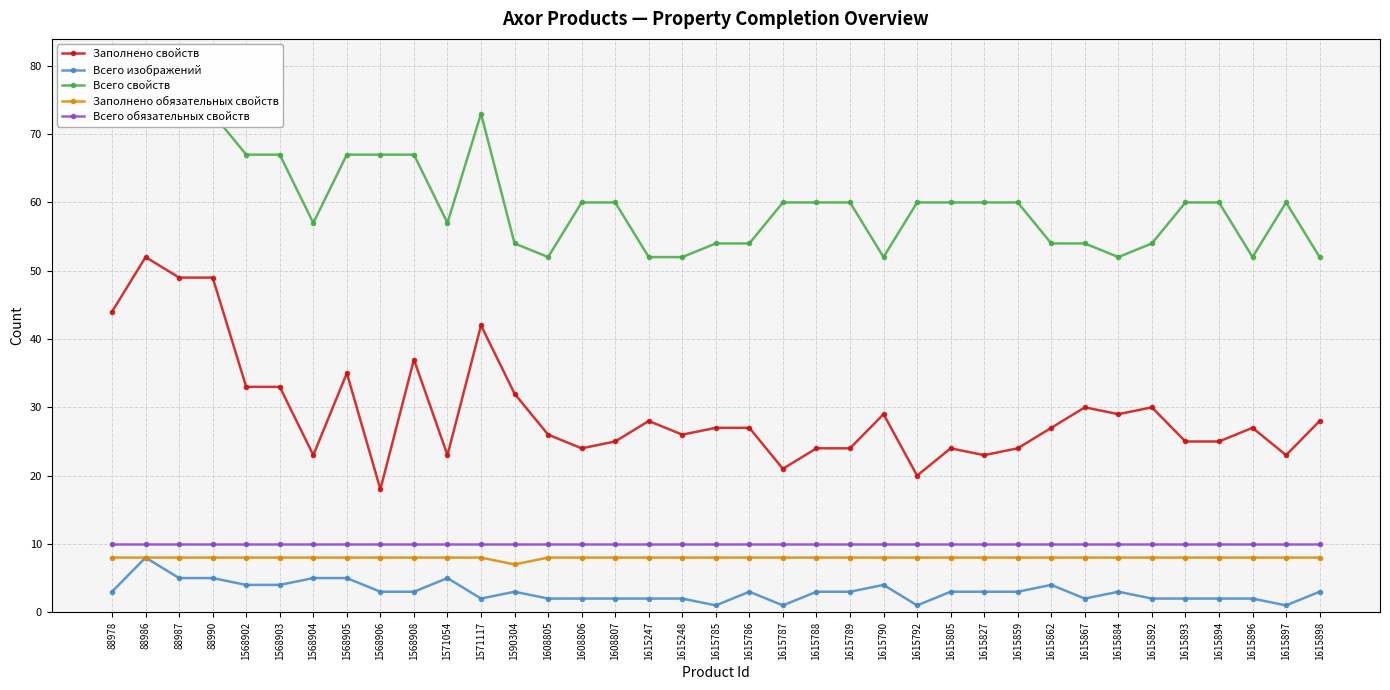

What is the difference between the highest and lowest values at 1590304?

51